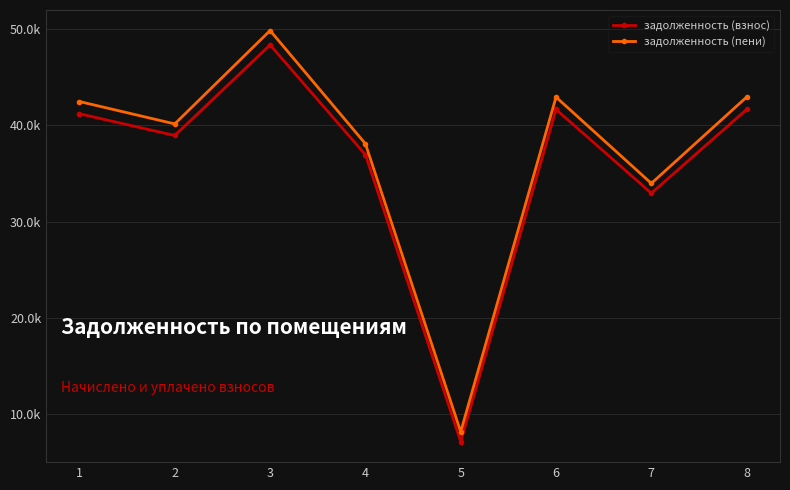

At which category is the sum across all series the highest?

3